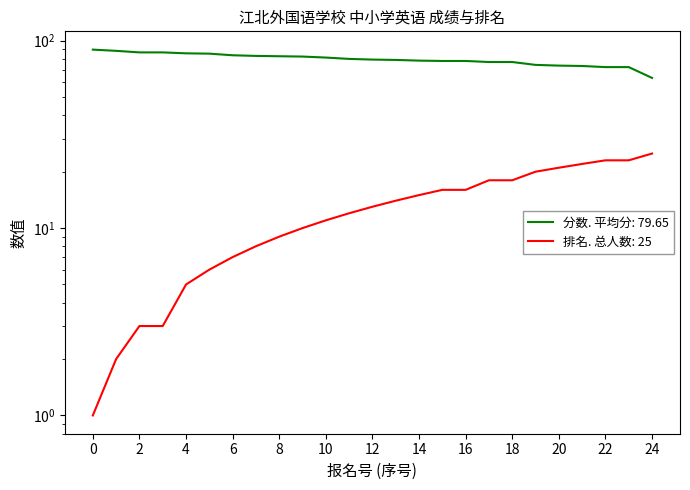

True or false: 排名 and 分数 intersect in this chart.

False